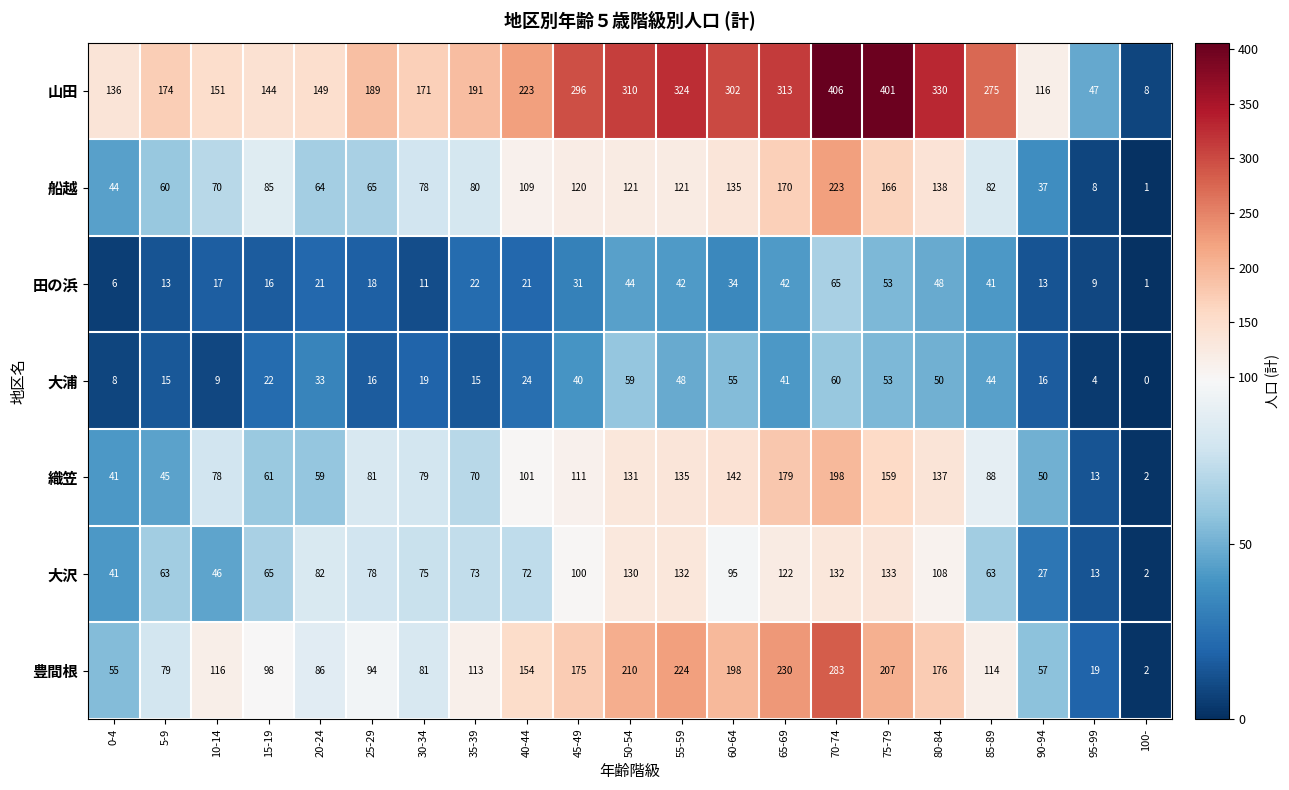

What is the spread (max minus min) of values at 10-14?

142